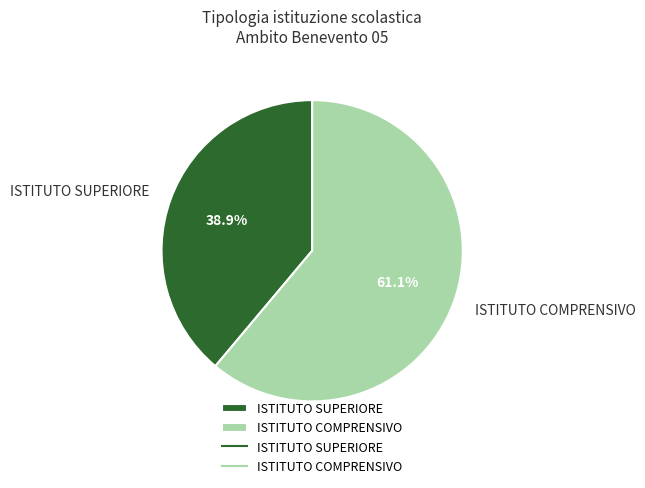

Rank the categories by value from highest to lowest.

ISTITUTO COMPRENSIVO, ISTITUTO SUPERIORE